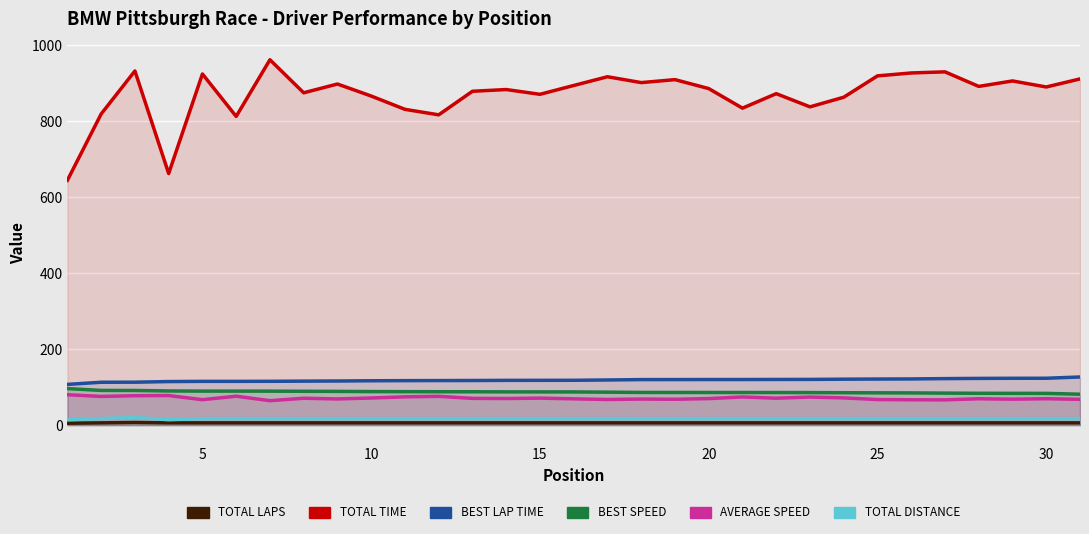

Reading left to right, list all the values displayed in this chart.

Total Laps: 5.0	6.0	7.0	6.0	6.0	6.0	6.0	6.0	6.0	6.0	6.0	6.0	6.0	6.0	6.0	6.0	6.0	6.0	6.0	6.0	6.0	6.0	6.0	6.0	6.0	6.0	6.0	6.0	6.0	6.0	6.0
Total Time: 645.0	819.7	932.9	662.7	925.0	813.2	962.4	875.4	898.5	866.9	831.8	817.3	879.4	884.0	871.4	894.6	917.6	902.2	910.1	886.5	834.9	873.1	838.4	863.7	919.9	927.6	930.6	892.2	906.6	890.7	911.9
Best Lap time: 107.3	113.0	113.1	114.8	115.3	115.3	115.5	115.9	116.2	116.9	117.2	117.4	117.5	117.9	118.0	118.1	119.0	119.9	120.0	120.1	120.1	120.3	120.4	121.0	121.4	121.7	122.5	123.1	123.4	123.5	126.8
Best Speed: 96.3	91.5	91.3	90.0	89.6	89.6	89.5	89.2	88.9	88.4	88.2	88.0	87.9	87.6	87.5	87.5	86.9	86.1	86.1	86.0	86.0	85.9	85.8	85.4	85.1	84.9	84.3	83.9	83.7	83.7	81.5
Average Speed: 80.1	75.6	77.5	78.0	67.0	76.2	64.4	70.8	69.0	71.5	74.5	75.8	70.5	70.1	71.1	69.3	67.6	68.7	68.1	69.9	74.2	71.0	73.9	71.8	67.4	66.8	66.6	69.5	68.4	69.6	68.0
Total Distance: 14.3	17.2	20.1	14.3	17.2	17.2	17.2	17.2	17.2	17.2	17.2	17.2	17.2	17.2	17.2	17.2	17.2	17.2	17.2	17.2	17.2	17.2	17.2	17.2	17.2	17.2	17.2	17.2	17.2	17.2	17.2